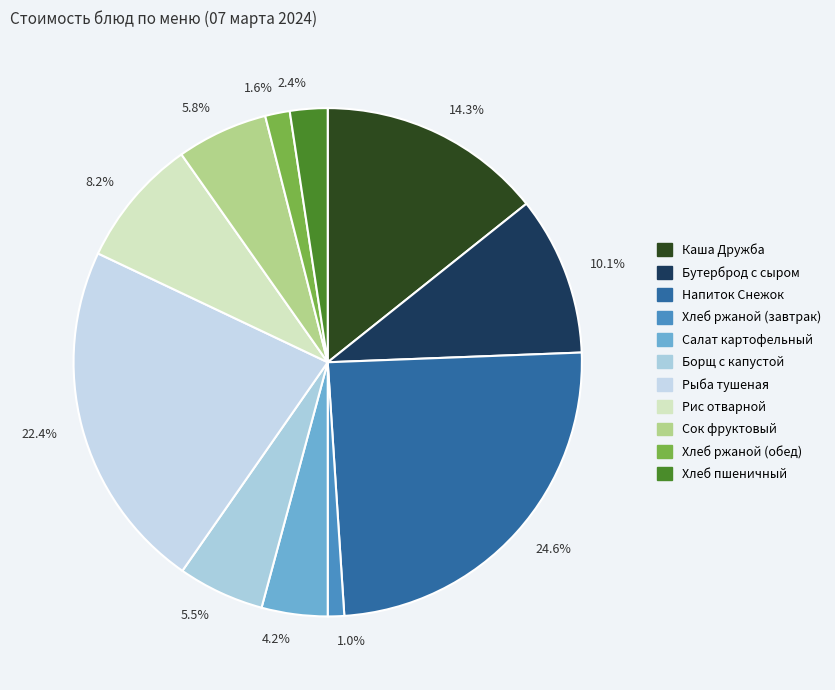

Does 4.2% represent more than half of the total?

No